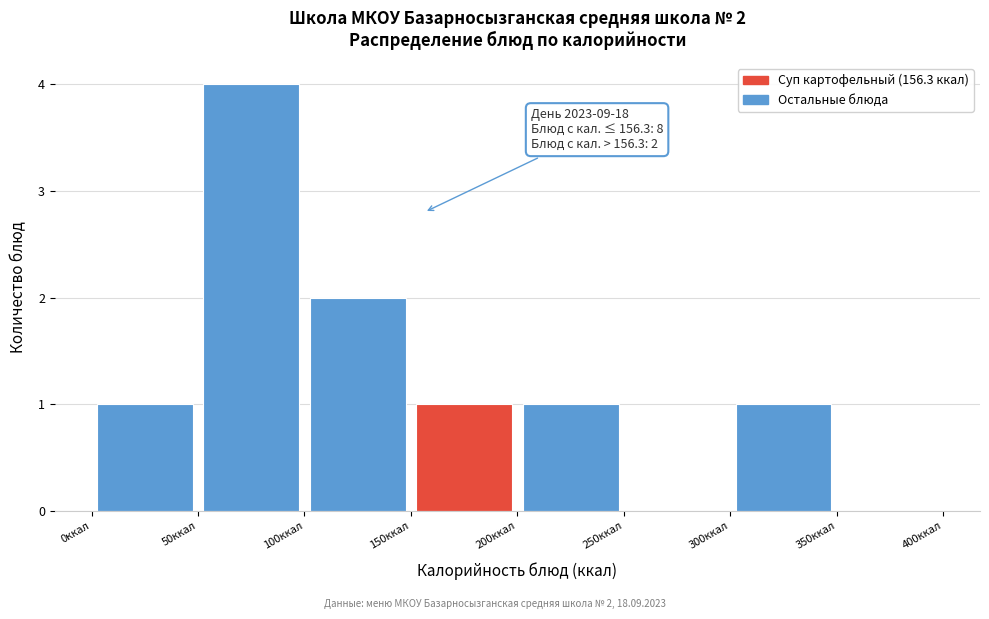

Over which range of the x-axis is the bar tallest?

50 to 100